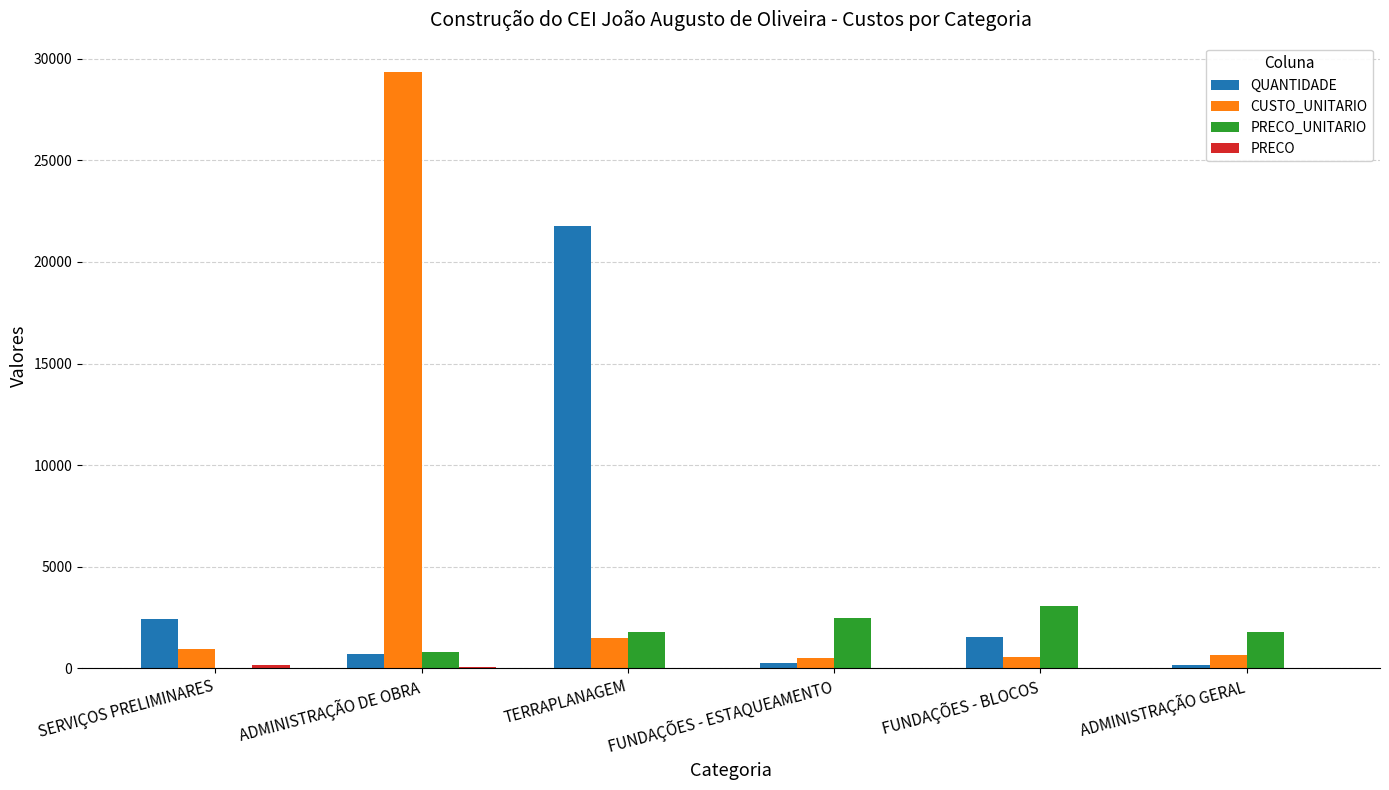

What is the maximum value shown in the chart?

29323.8